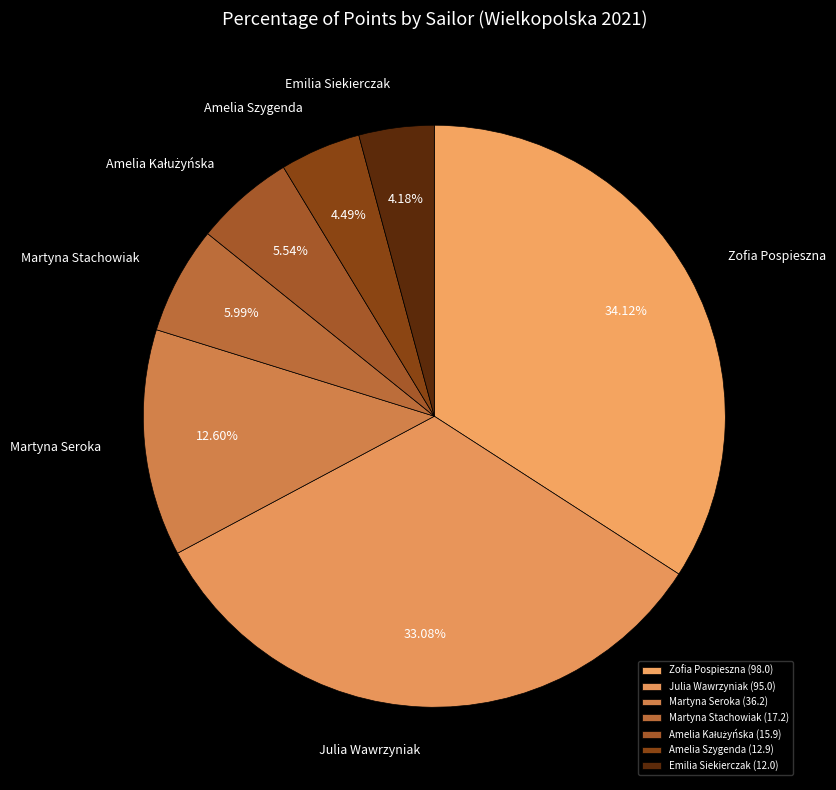

What portion of the pie excludes Zofia Pospieszna?

65.9%